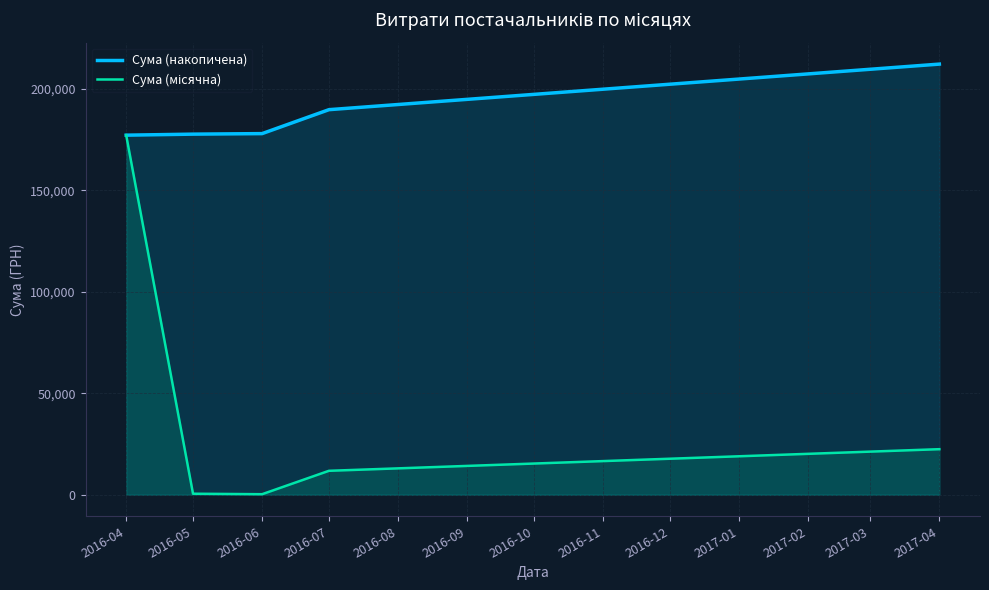

True or false: Сума (накопичена) has a value of 212082.8 at 2017-04.

True